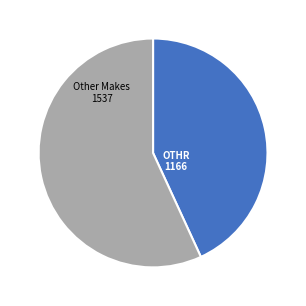

Does any single category account for the majority?

Yes